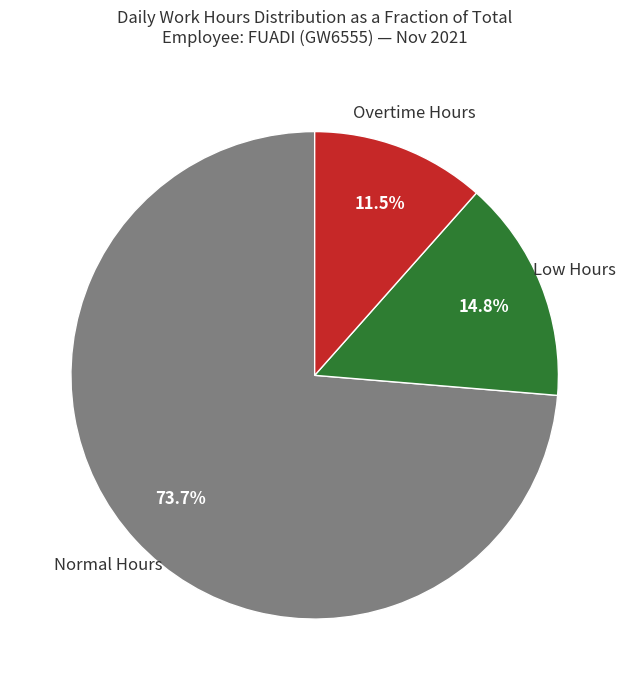

How much of the chart is everything except Normal Hours?

26.3%